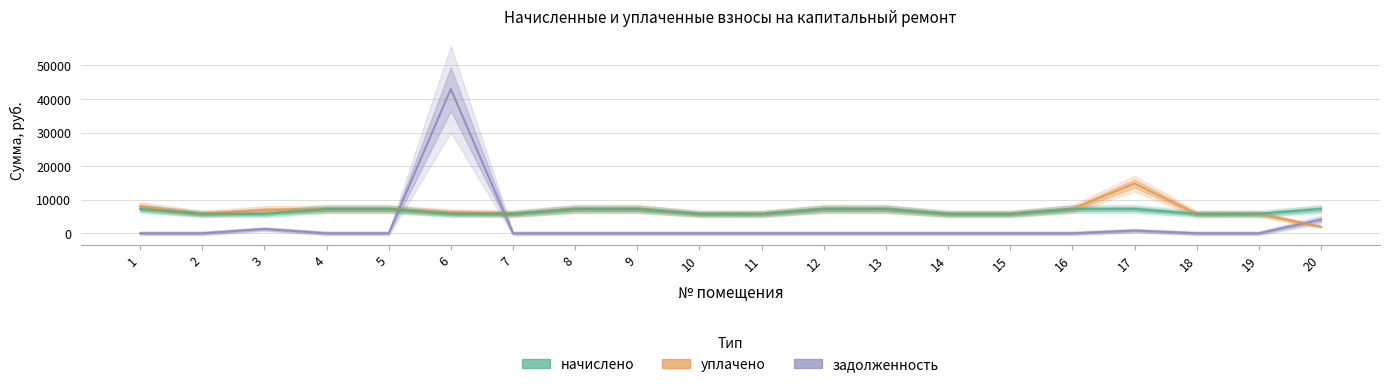

What is the value of the уплачено point at the 14th from the left?

5783.0